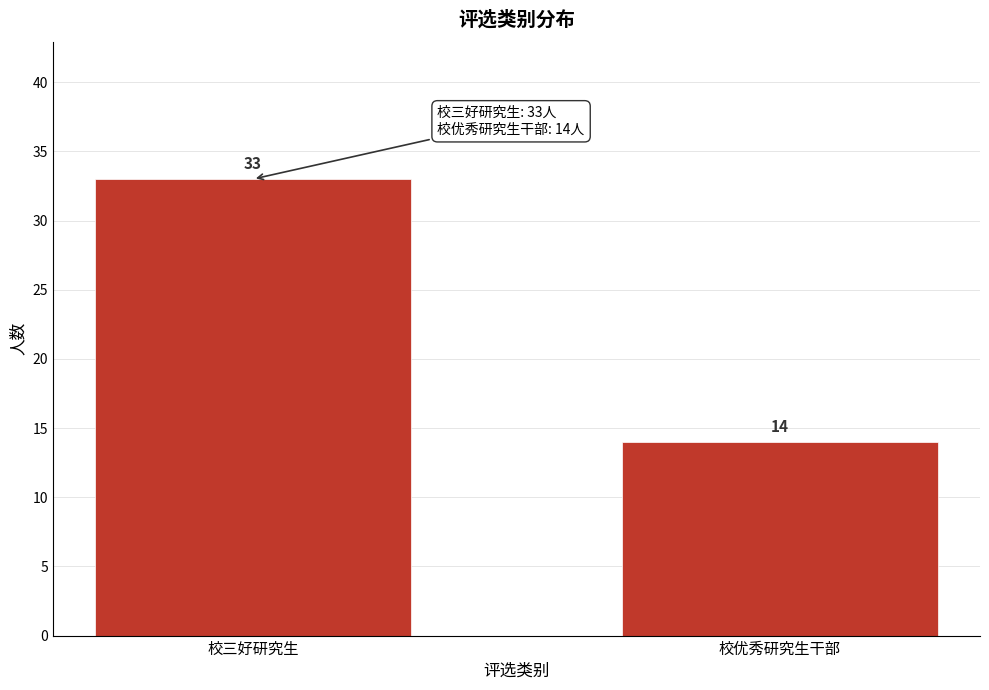

Reading left to right, transcribe all the data shown in this chart.

33	14